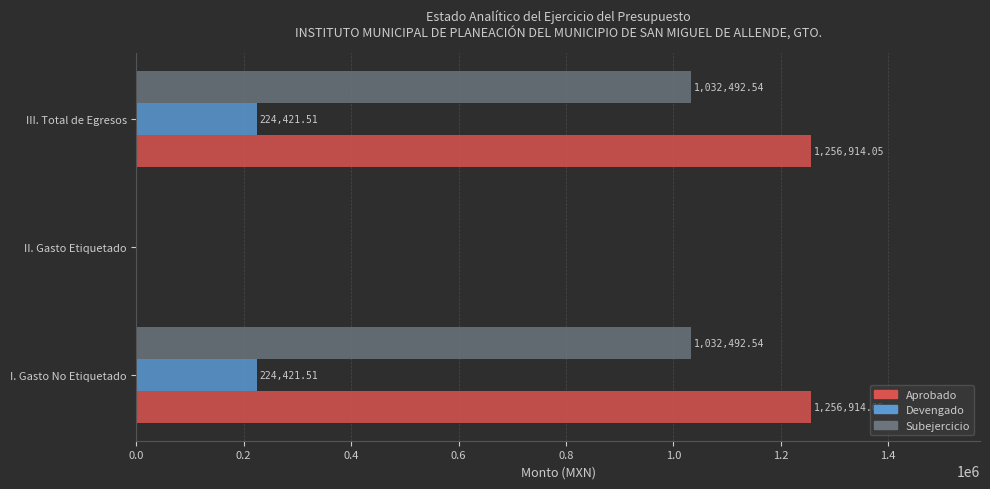

What is the sum of the Devengado values at I. Gasto No Etiquetado and II. Gasto Etiquetado?

224421.5